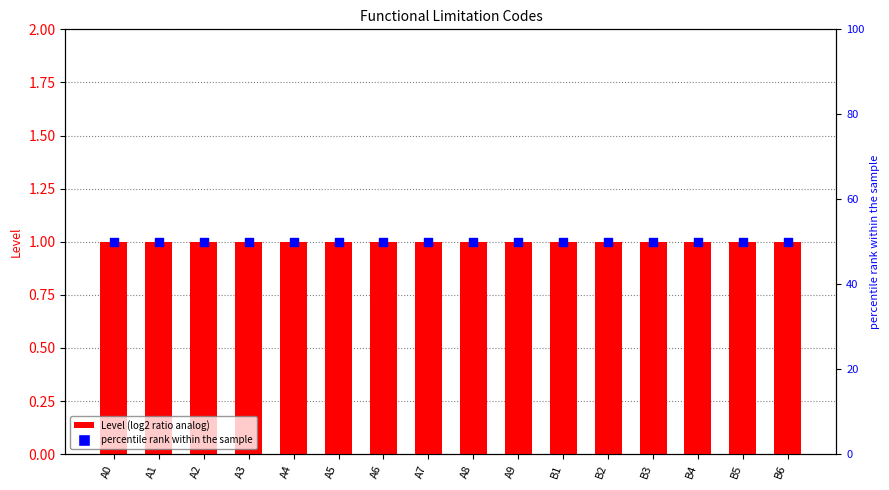

Which series reaches the maximum Y coordinate?

percentile rank within the sample